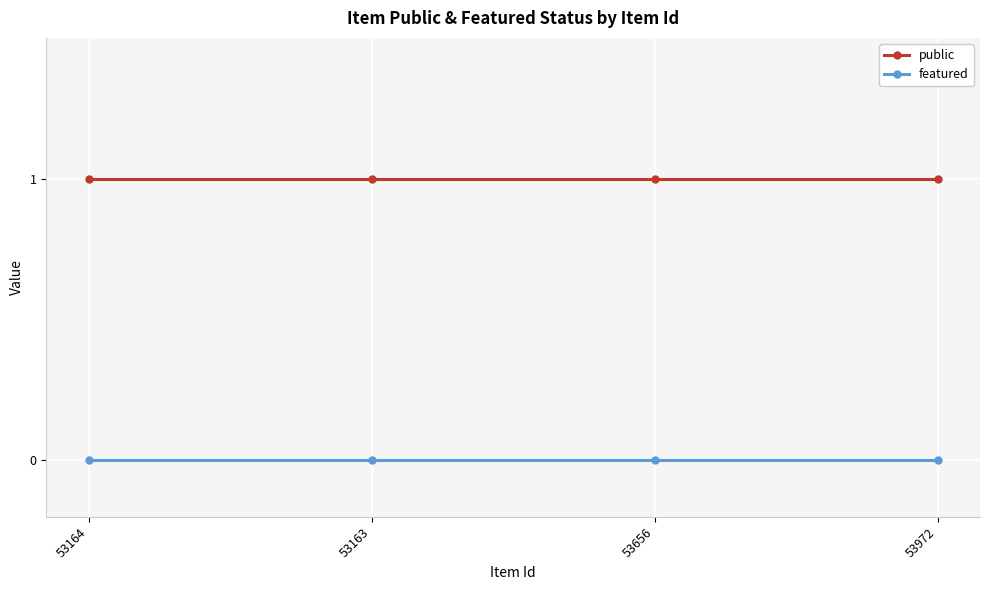

Is this an area chart (filled region under the line)?

No